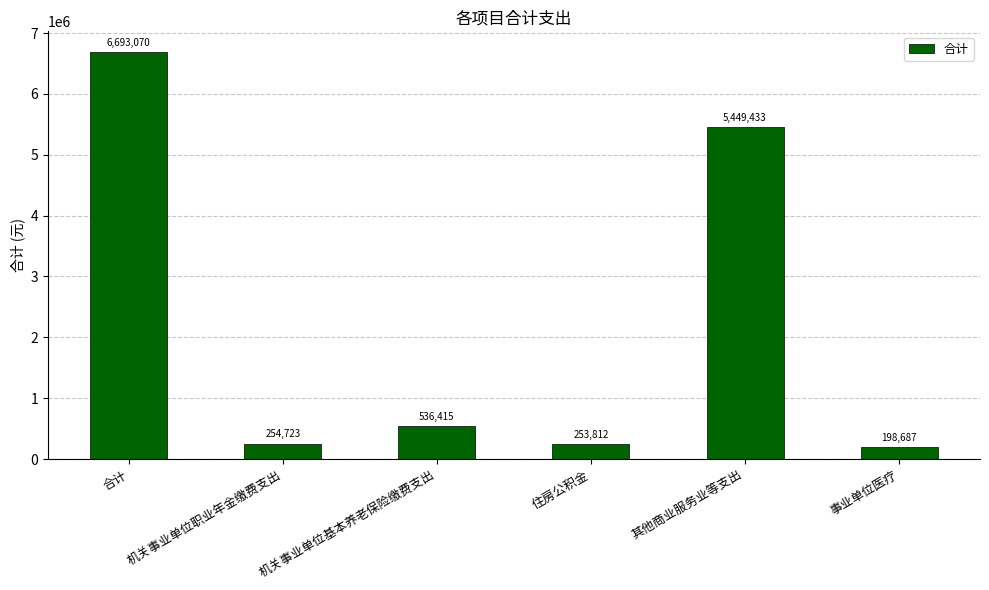

At which label is the value closest to 3445878?

其他商业服务业等支出